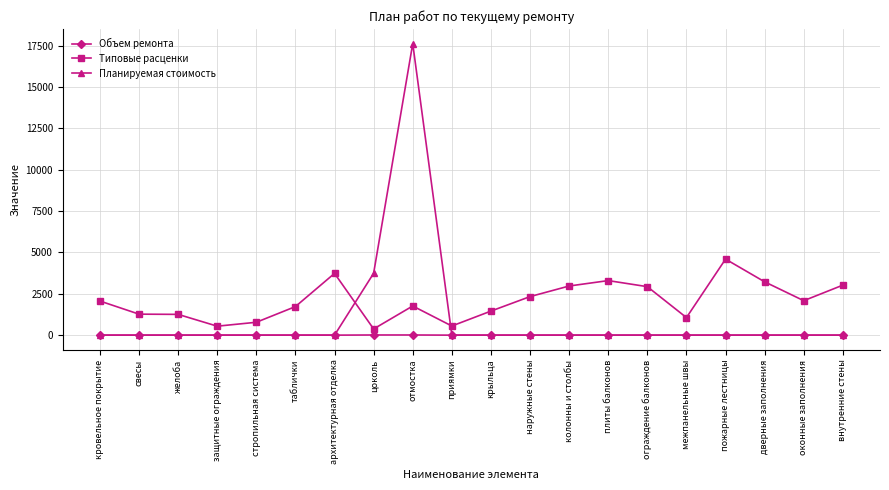

Which series has the largest total across all categories?

Типовые расценки